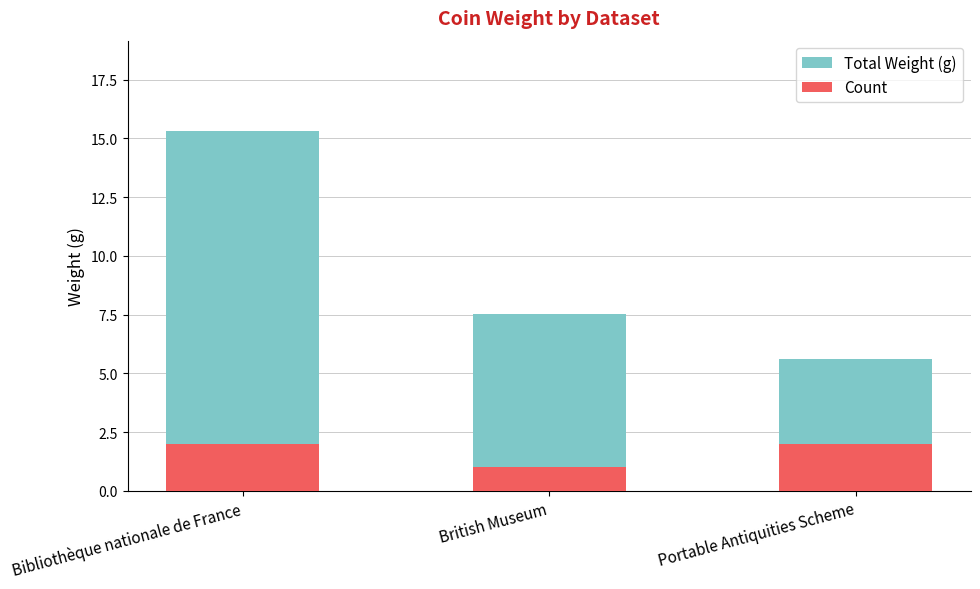

Reading left to right, what are all the values shown in this chart?

Total Weight (g): Bibliothèque nationale de France=15.3	British Museum=7.5	Portable Antiquities Scheme=5.6
Count: Bibliothèque nationale de France=2.0	British Museum=1.0	Portable Antiquities Scheme=2.0